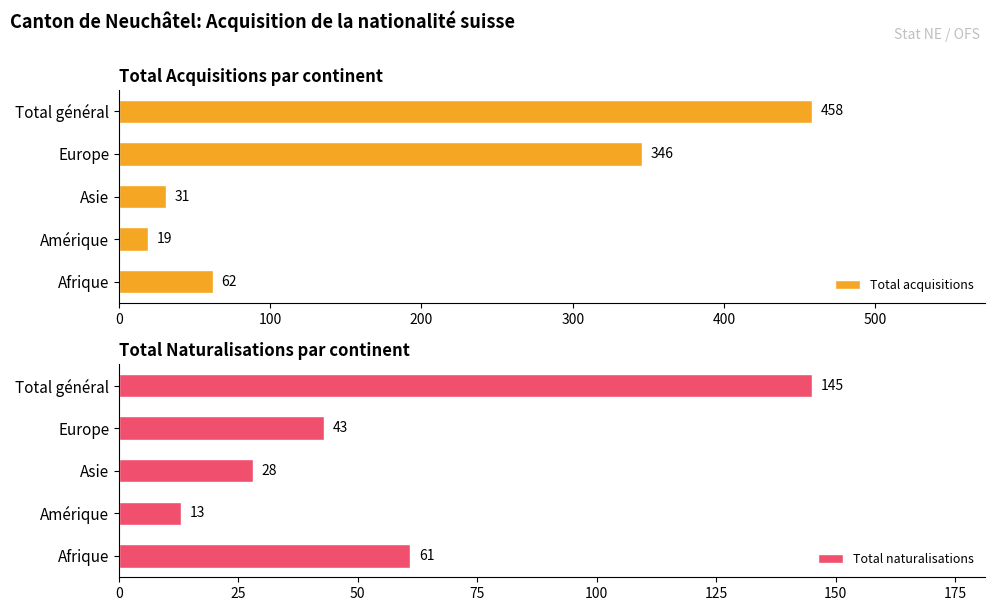

What is the average value of the Total acquisitions series?

183